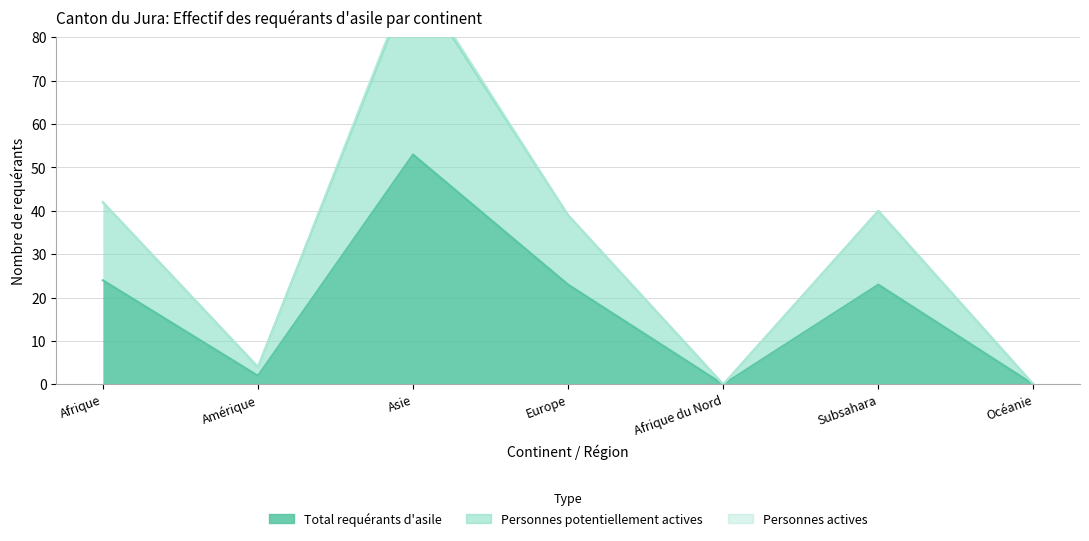

What is the sum of the Total requérants d'asile values at Amérique and Subsahara?

25